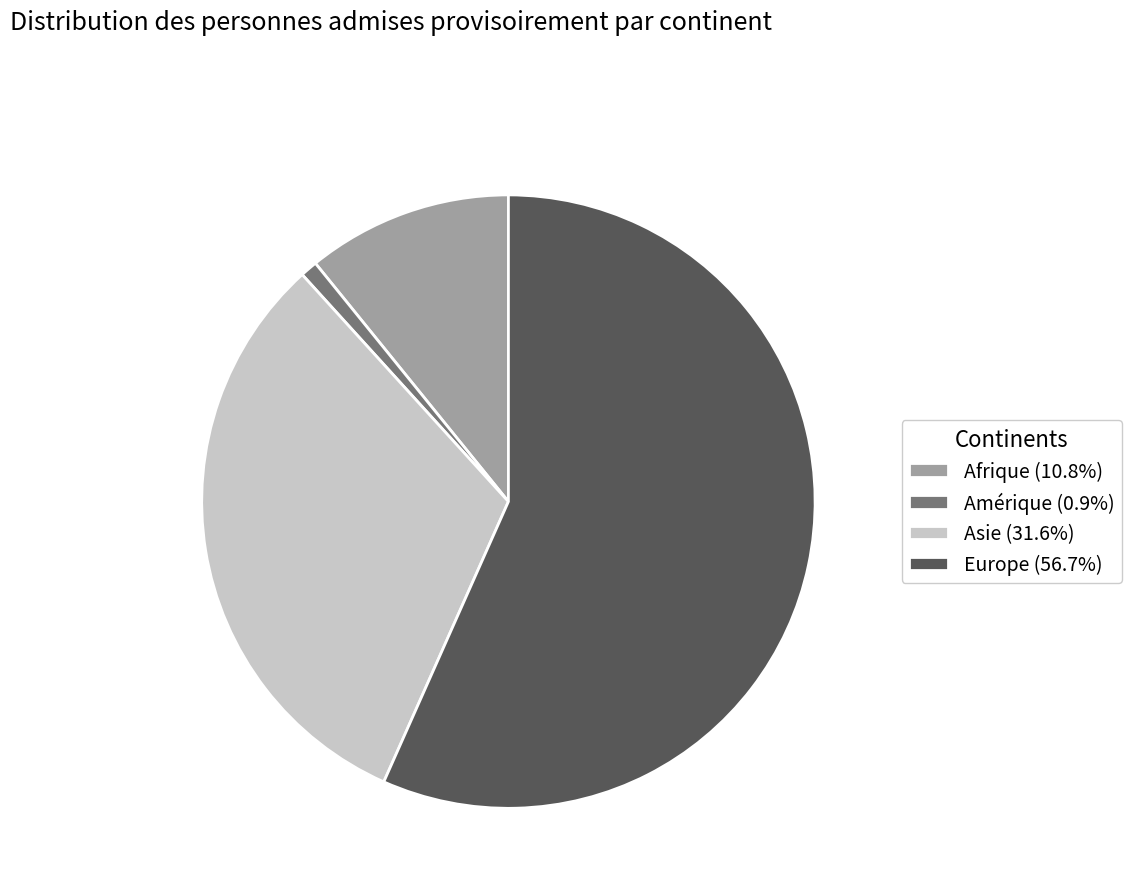

Which category has the smallest portion of the pie?

Amérique